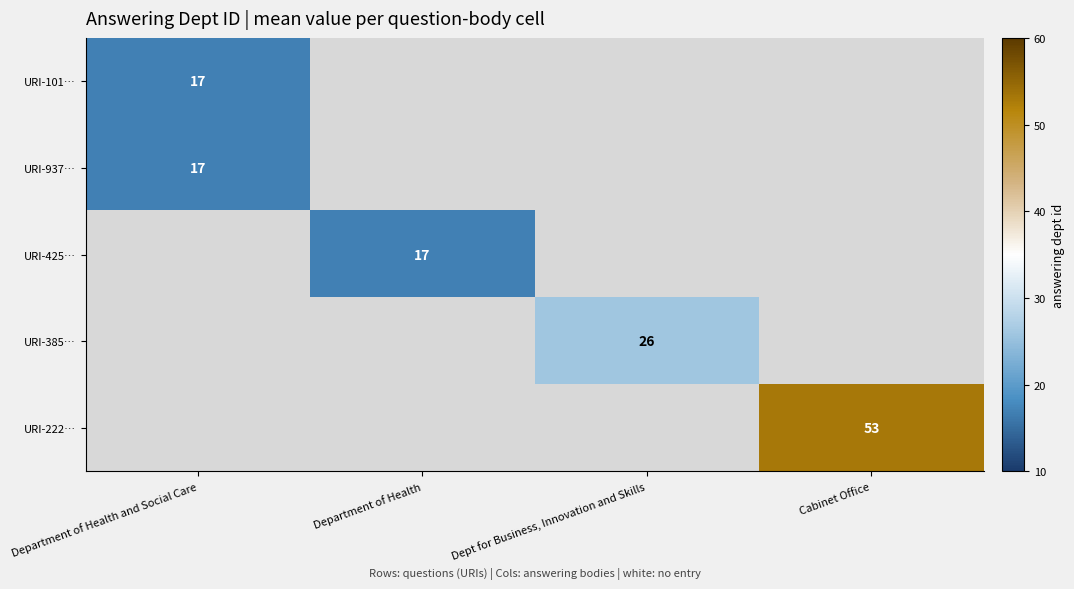

The URI-101… series shows 17 at Department of Health and Social Care. True or false?

True